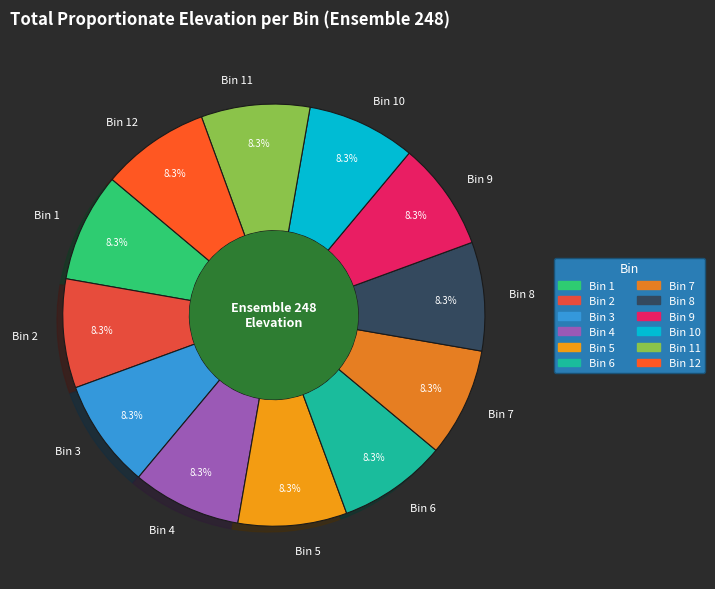

True or false: Bin 9 accounts for 8% of the total.

True